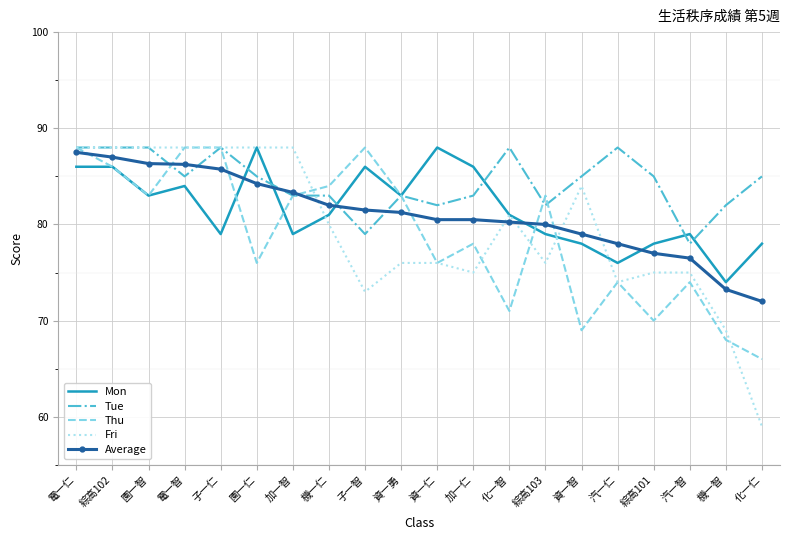

Where is the first local minimum for Mon?

園一智